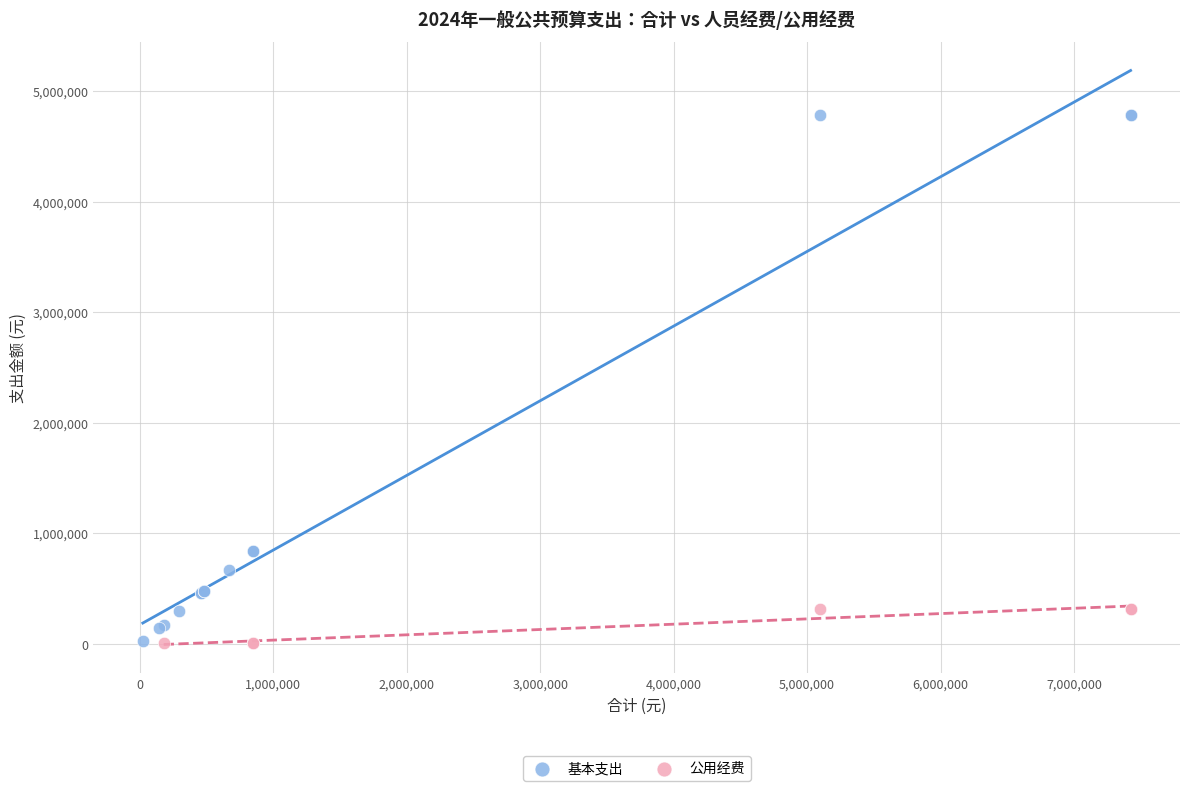

Which series has the largest Y range (max minus min)?

基本支出